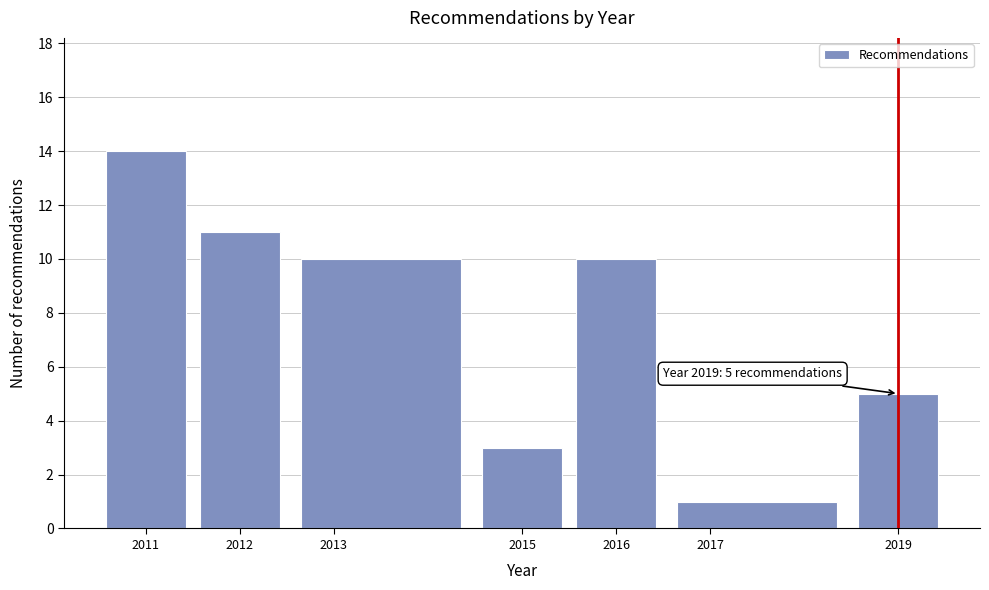

Over which range of the x-axis is the bar tallest?

2010.5 to 2011.5